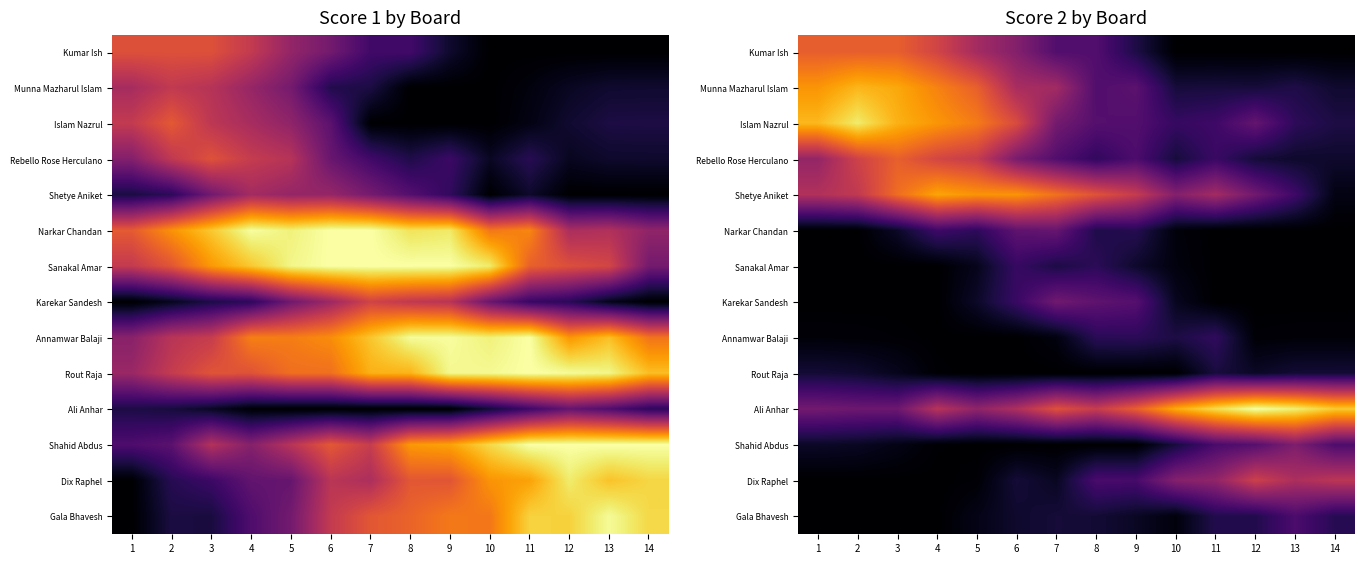

What is the sum of the Shahid Abdus values at 1 and 14?

7.5